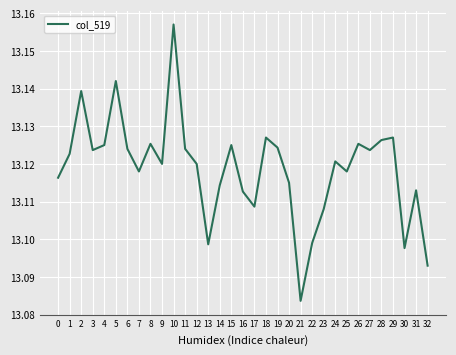

Which label corresponds to the largest value in the chart?

10